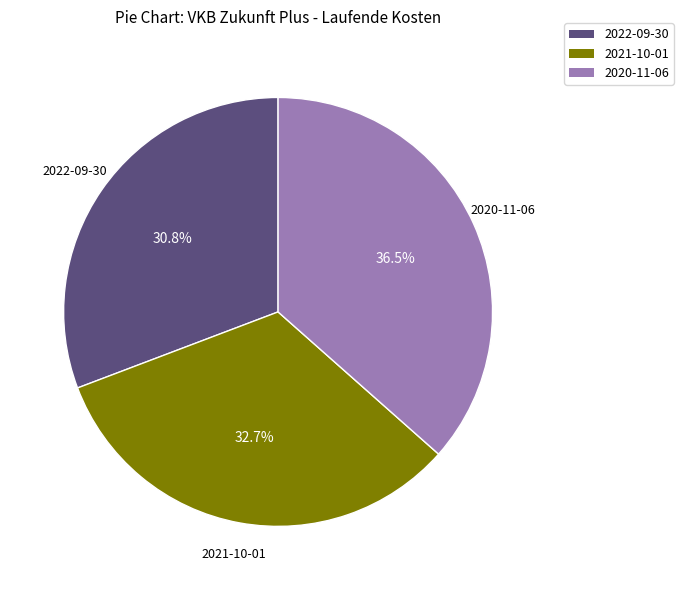

Between 2021-10-01 and 2022-09-30, which is larger?

2021-10-01